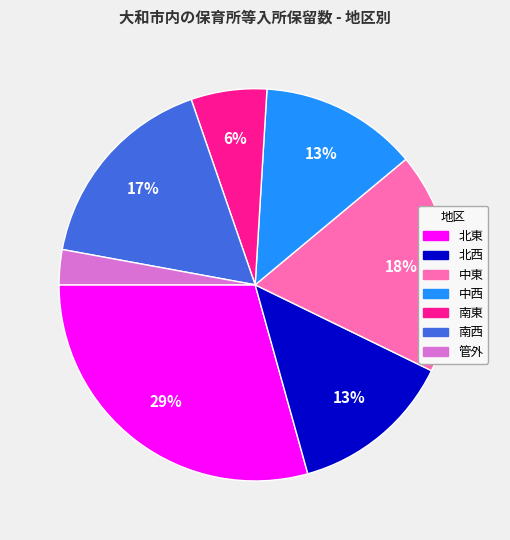

How many segments does this pie chart have?

7